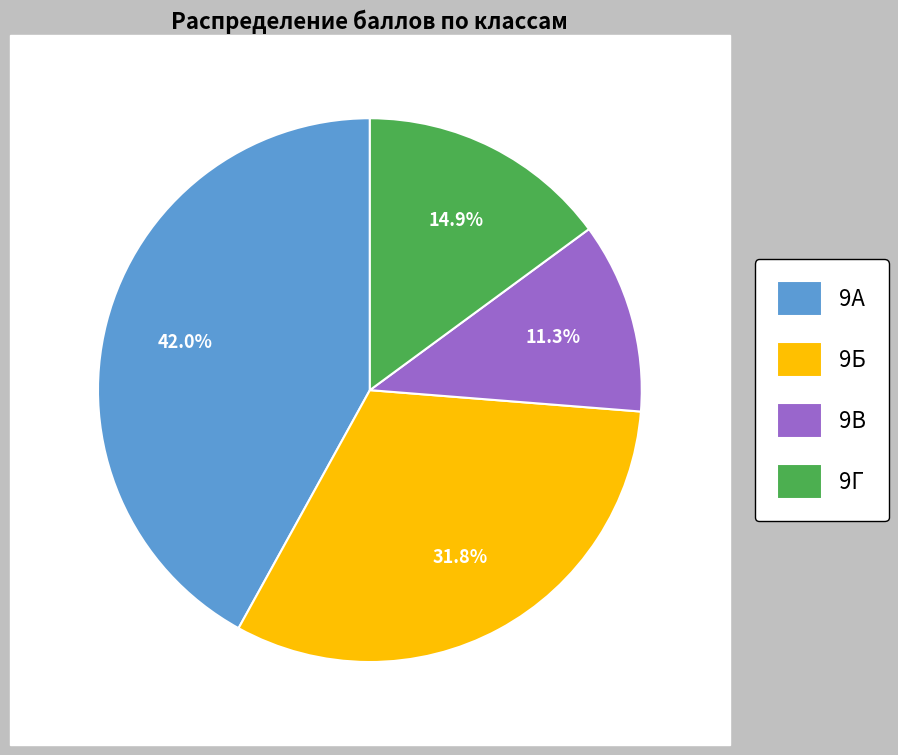

Is it true that 9Г is 1% of the pie?

False